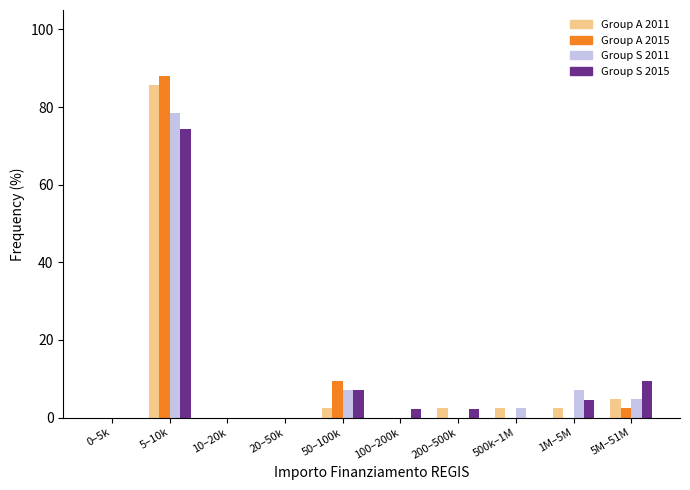

Where is Group A 2015 nearest to the value 44?

50–100k